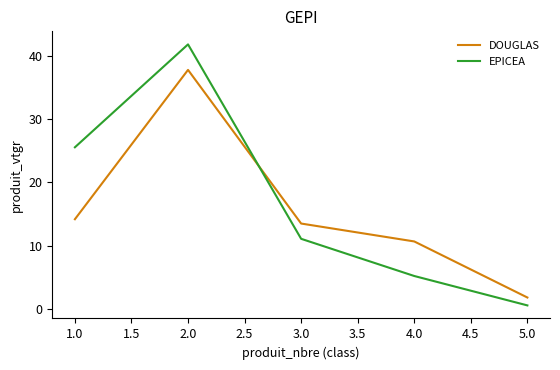

Rank the categories by EPICEA value from lowest to highest.

5.0, 4.0, 3.0, 1.0, 2.0